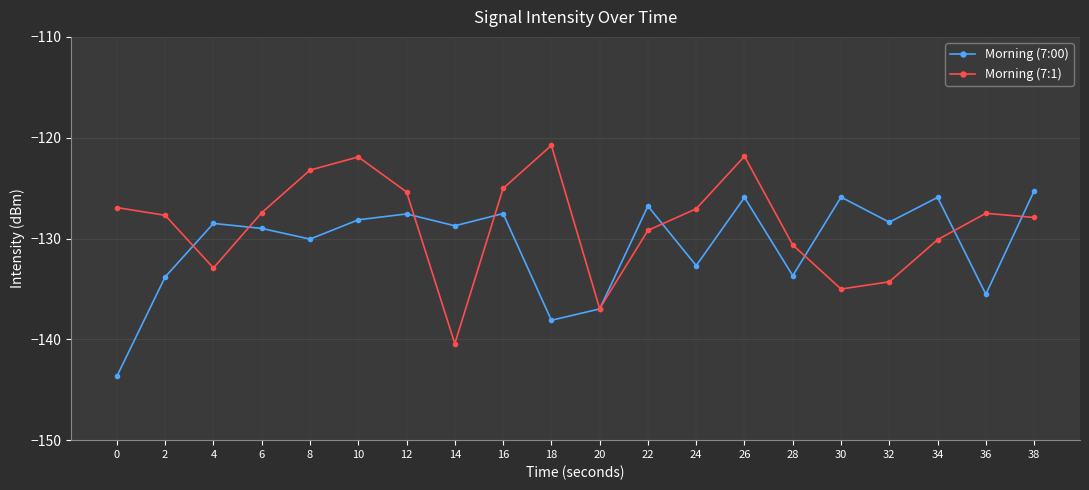

Which series has the largest total across all categories?

Morning (7:1)